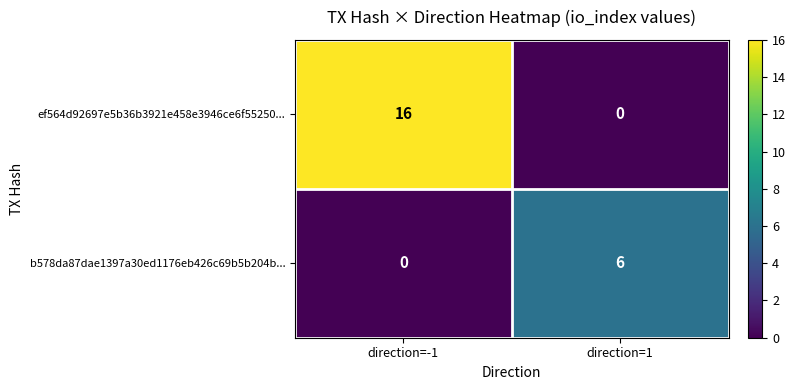

How many series are shown in this chart?

2